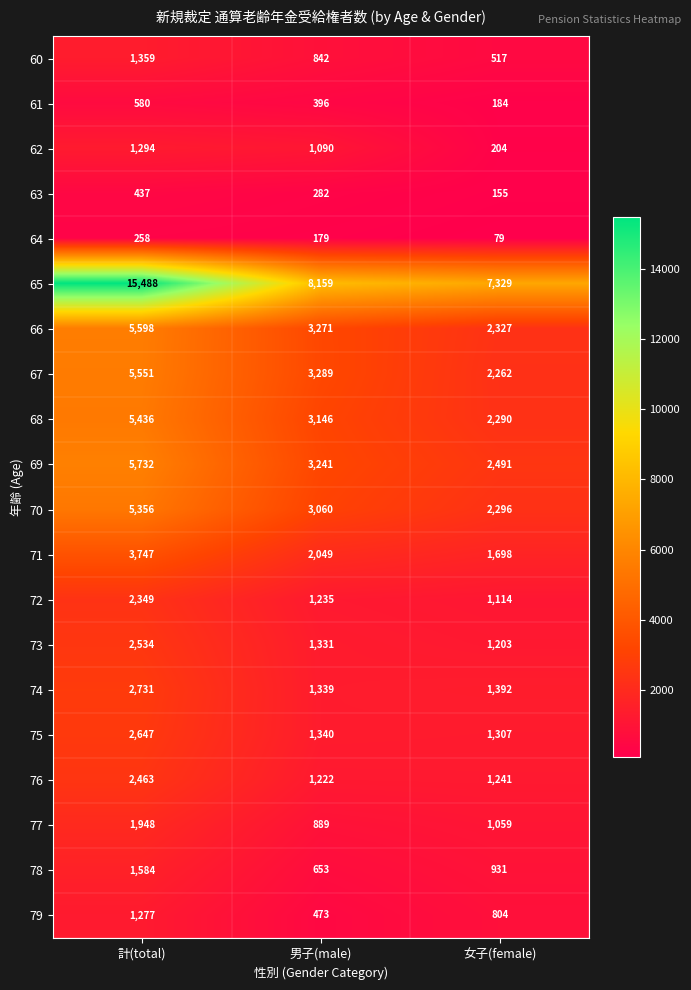

What is the average value of the 67 series?

3701